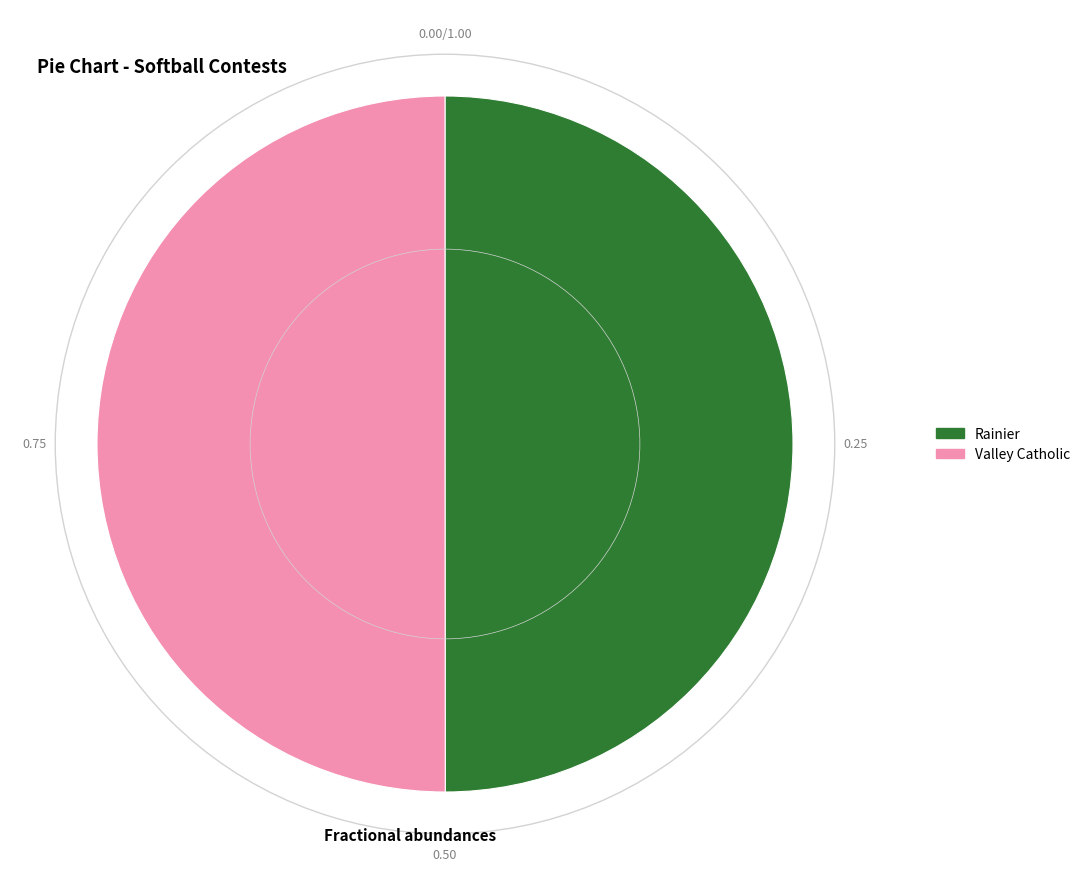

Do Valley Catholic and Rainier together represent more than half of the pie?

Yes